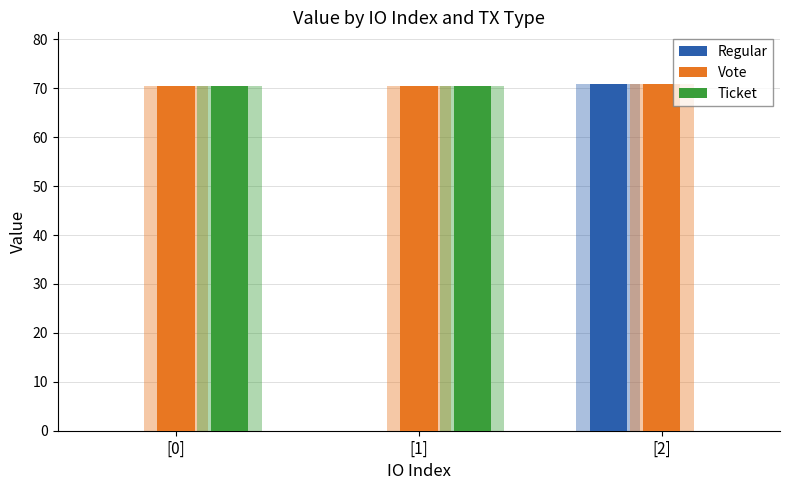

What position from the left is [2]?

3